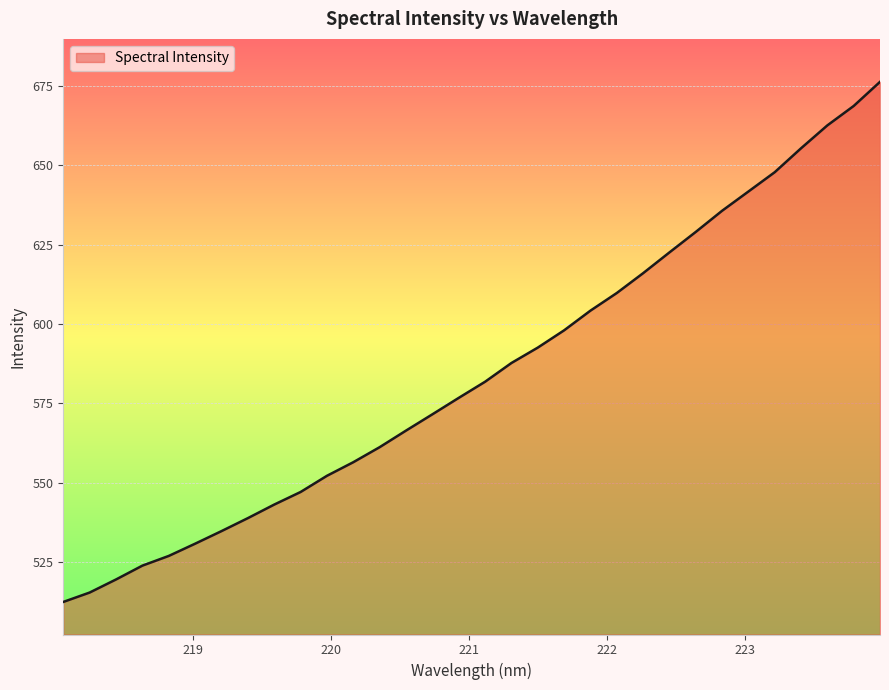

What is the greatest value displayed?

676.2